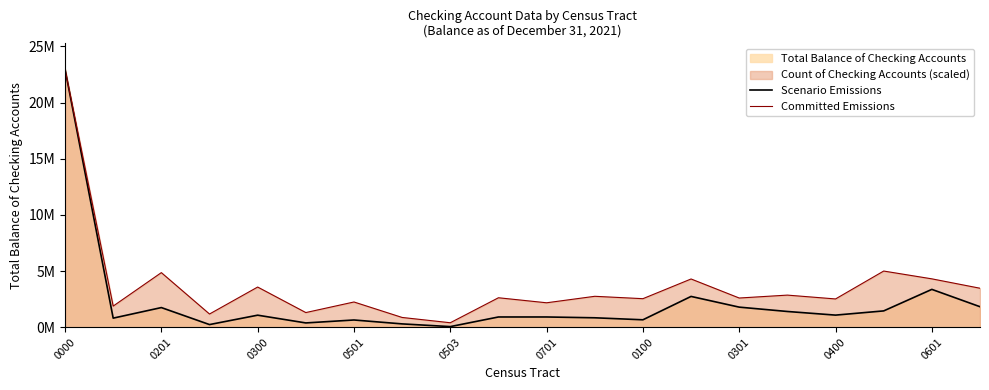

Does the chart have visible grid lines?

No